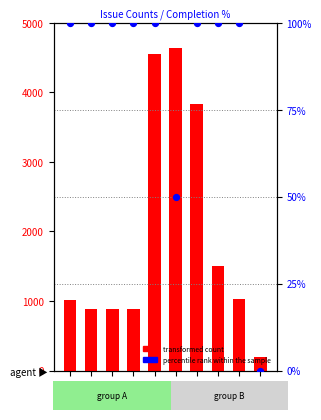

What is the total value across all series at 4551?

4651